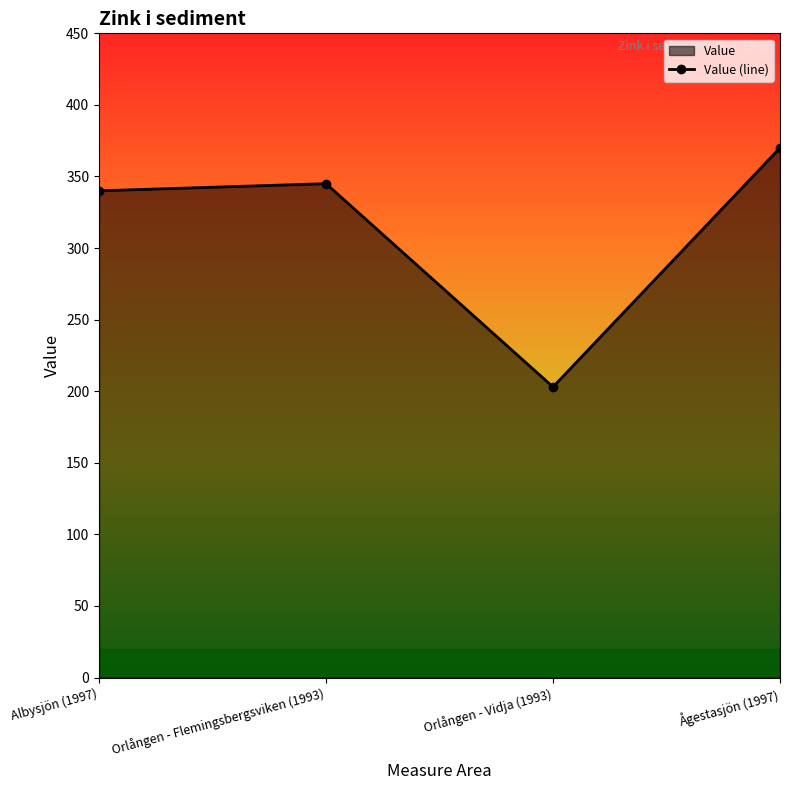

Reading left to right, extract all data points from this chart.

Albysjön (1997)=340	Orlången - Flemingsbergsviken (1993)=345	Orlången - Vidja (1993)=203	Ågestasjön (1997)=370